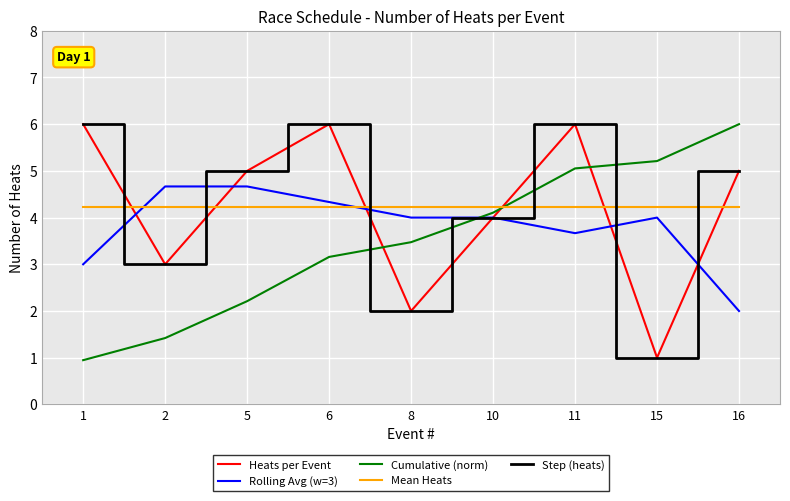

Which series has the widest spread of values?

Cumulative (norm)